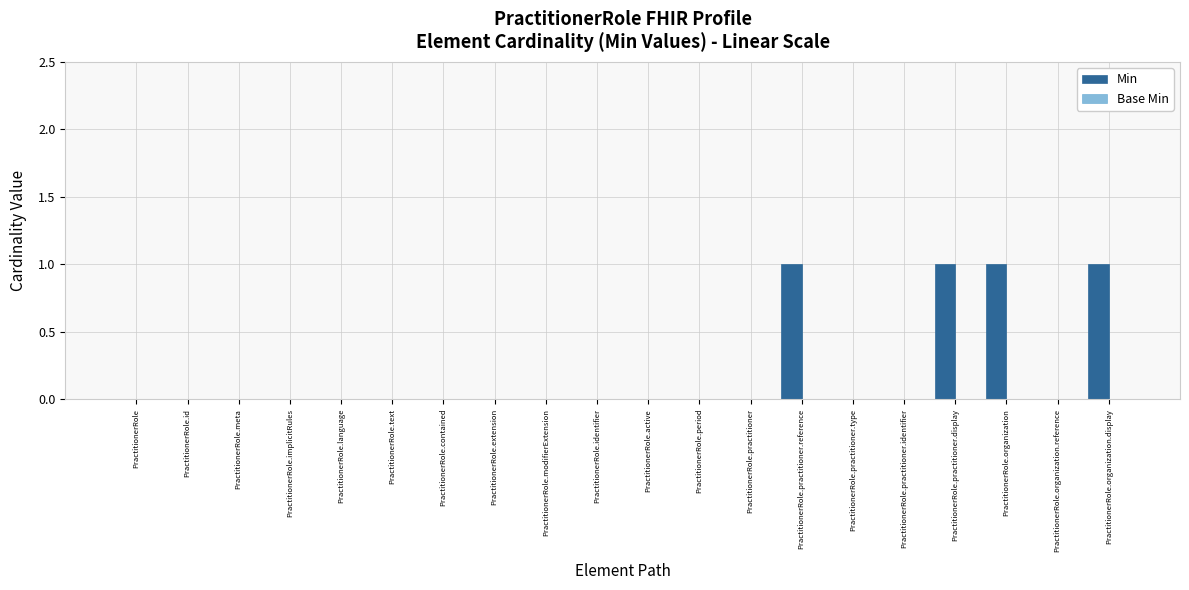

What is the sum of all values?

4